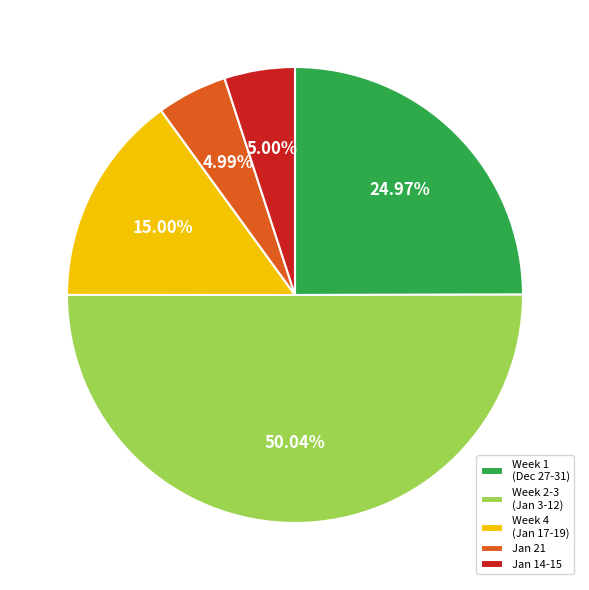

What is the majority slice?

Week 2-3 (Jan 3-12)